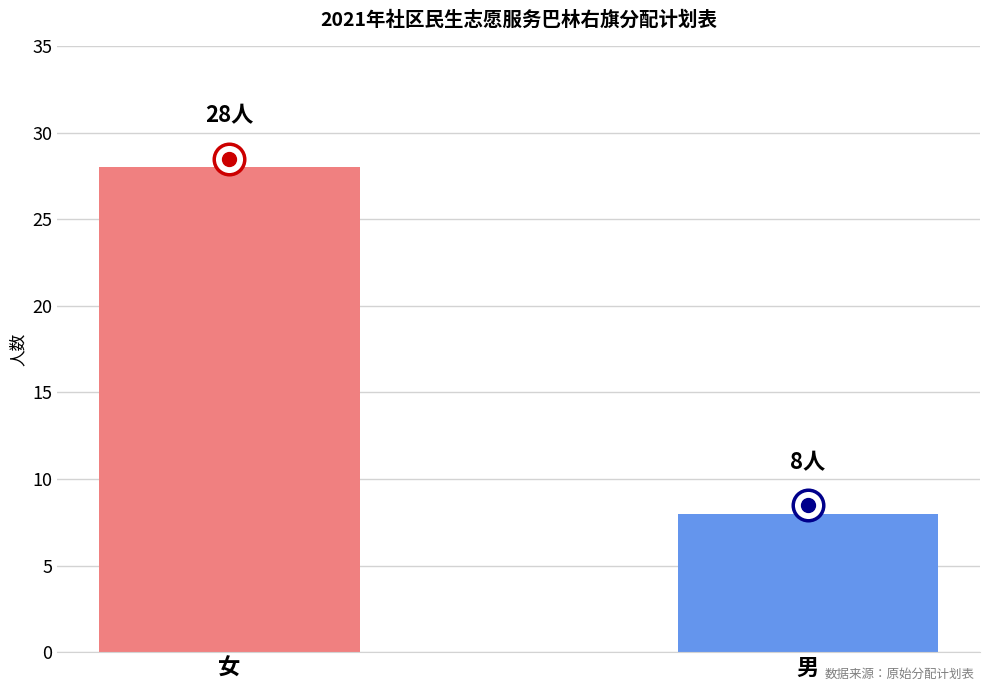

What is the label of the 1st bar from the right?

男